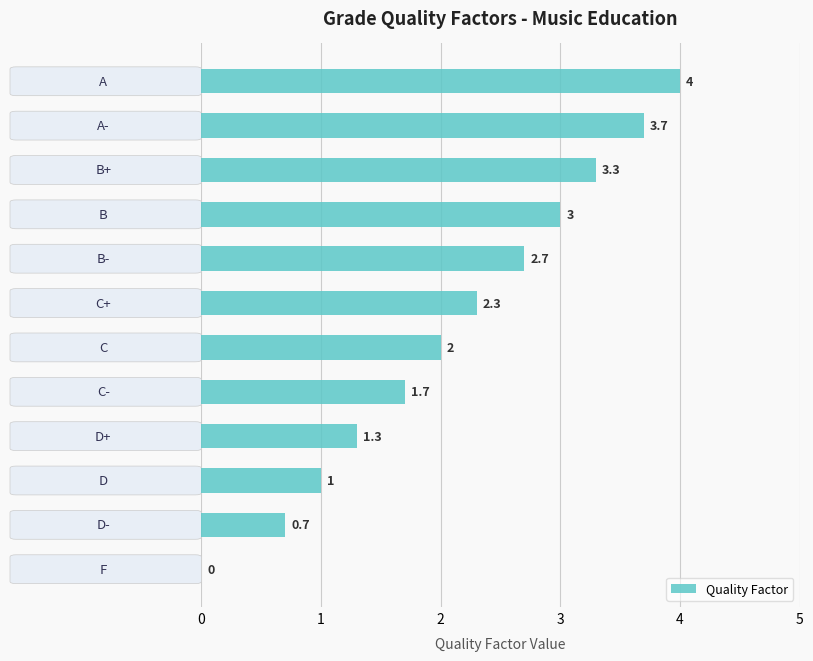

How many values are above zero?

11